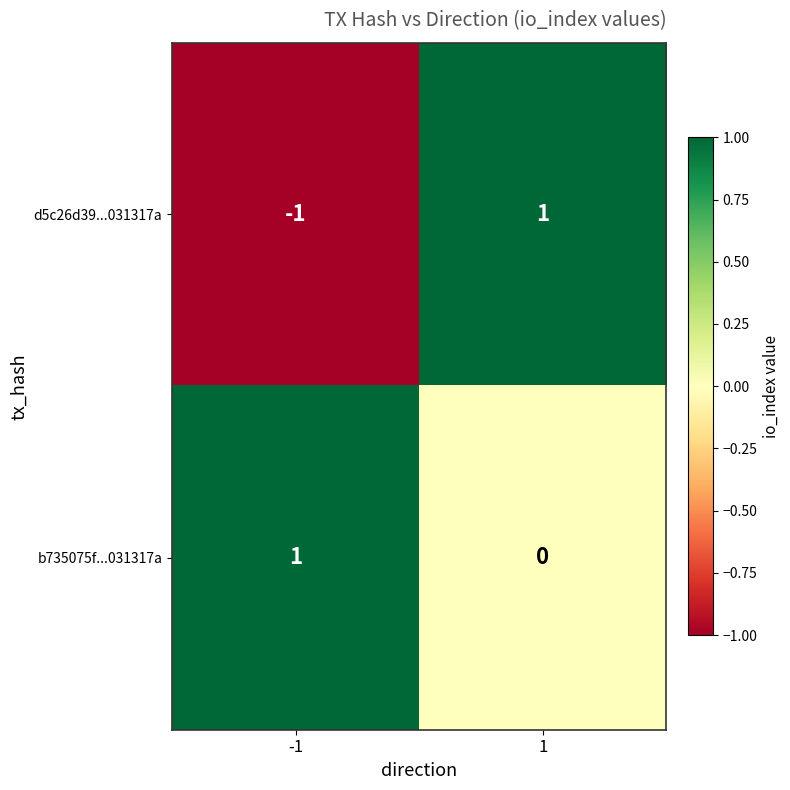

Which series has the widest spread of values?

d5c26d39...031317a